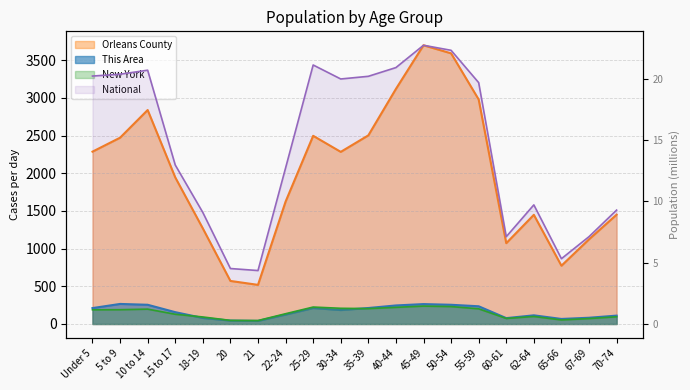

True or false: New York has a value of 0.4 at 67-69.

True